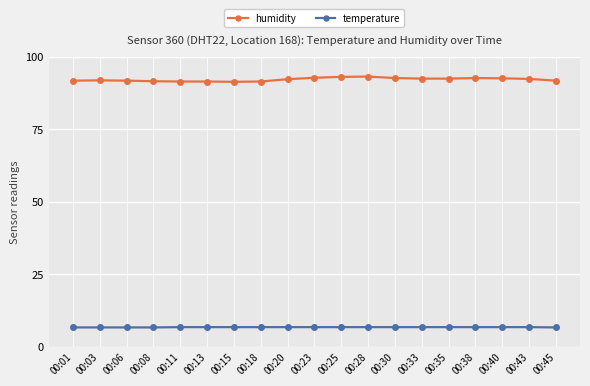

What is the average value of the temperature series?

6.7